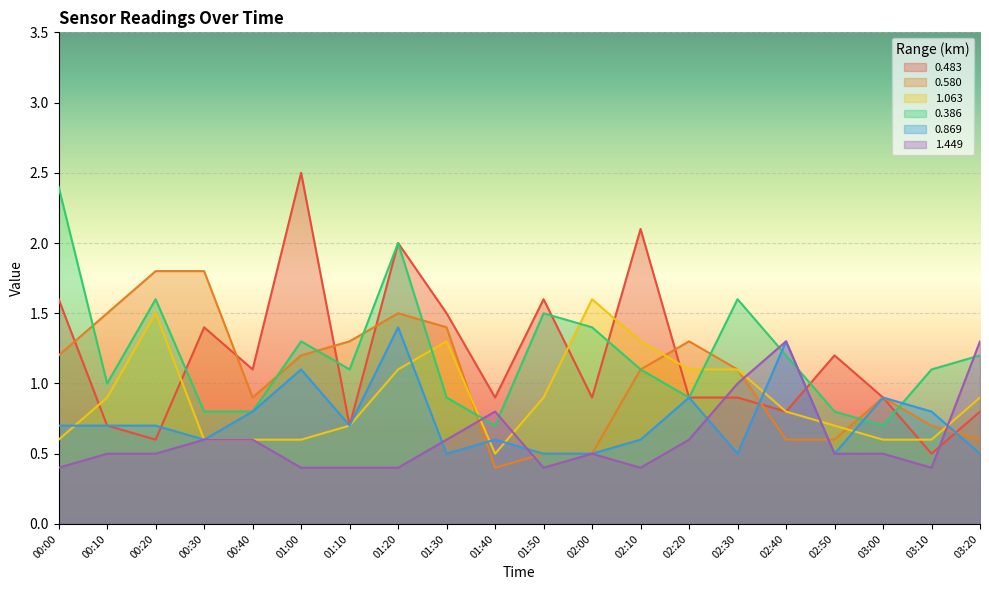

How many categories are shown in the chart?

20